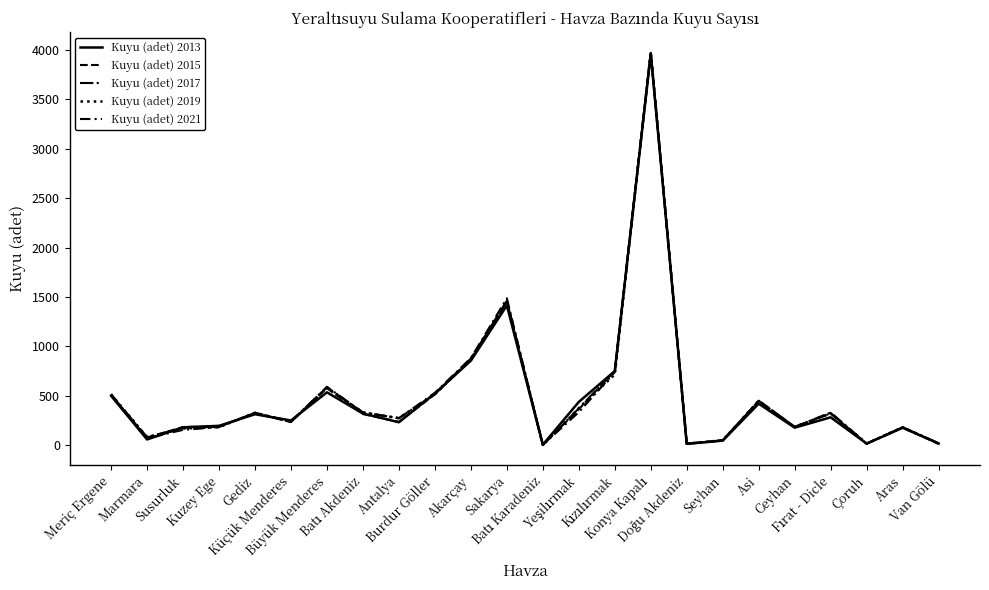

How many values in the Kuyu (adet) 2015 series are below 316?

12